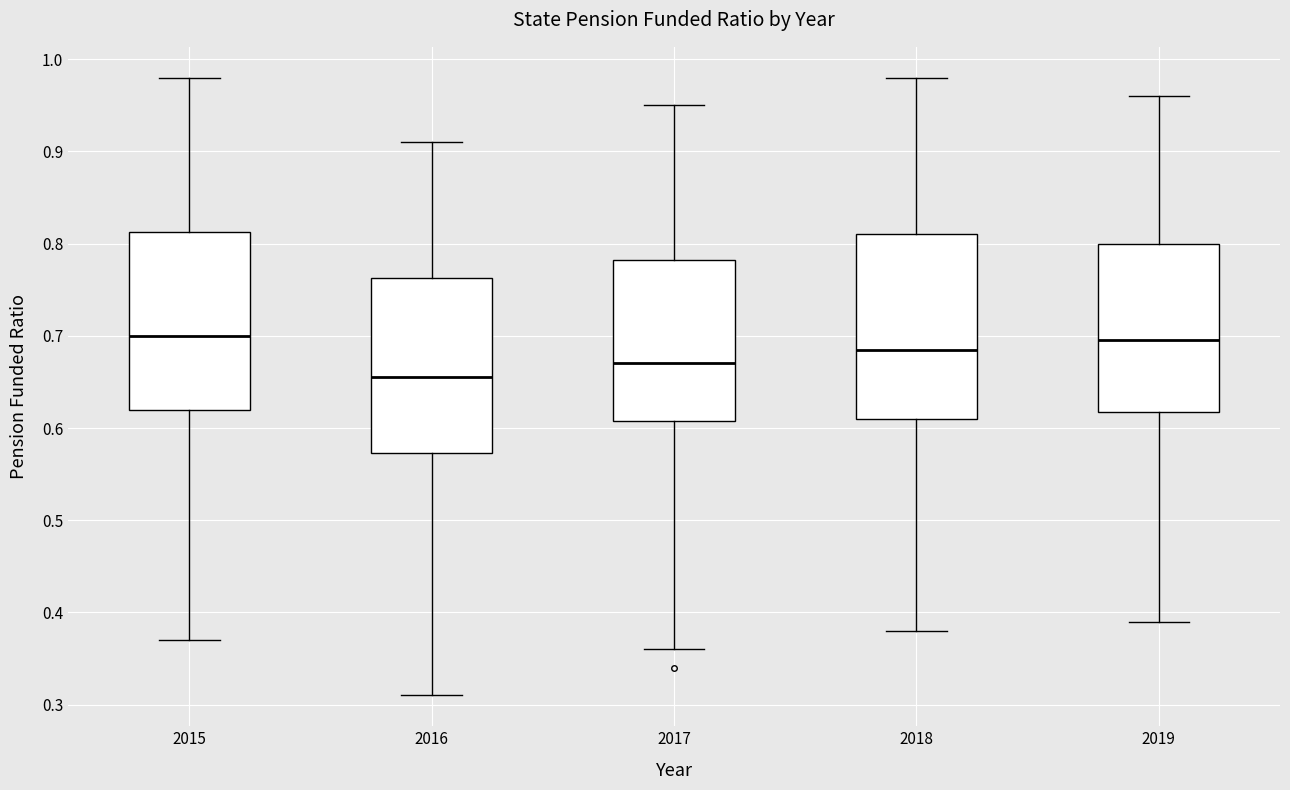

Where is the upper edge of the box at x = 2015 on the y-axis? The values are not printed on the chart, so give them approximately, as read against the axis.

0.81